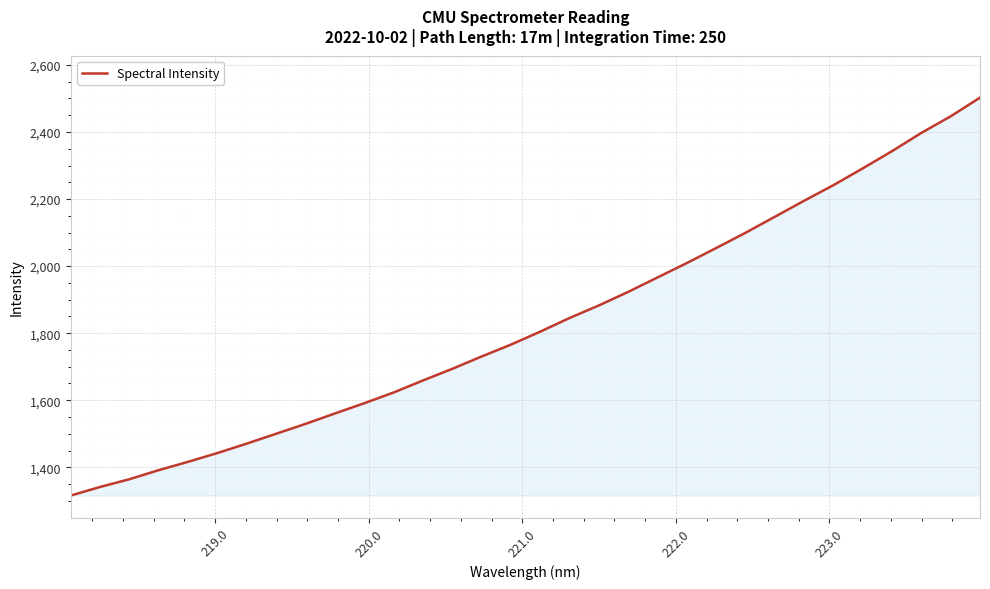

What is the smallest value displayed?

1315.9